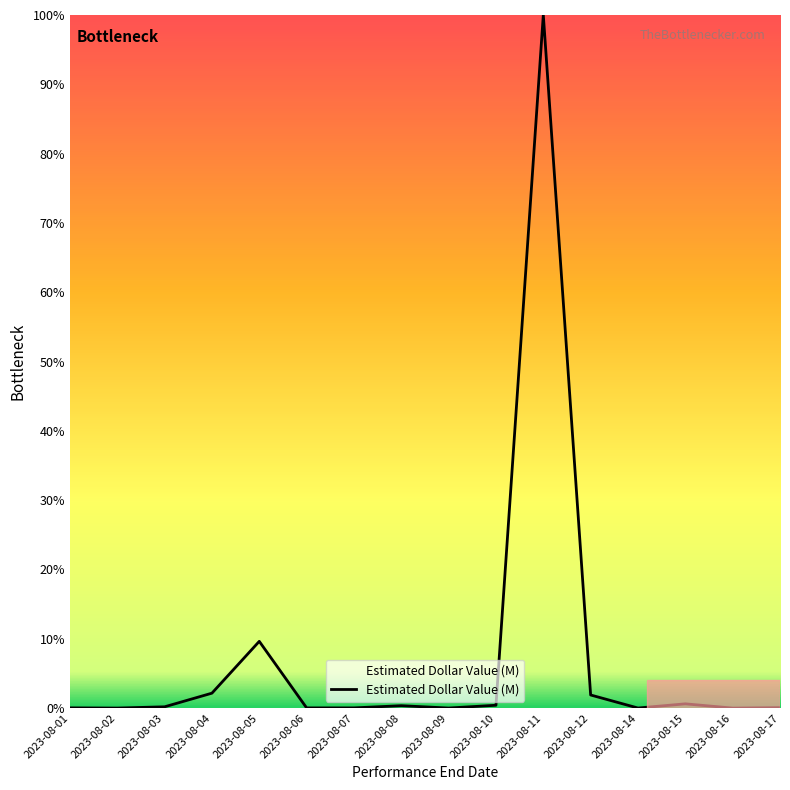

Is it true that the value at 2023-08-01 is 0.0?

True